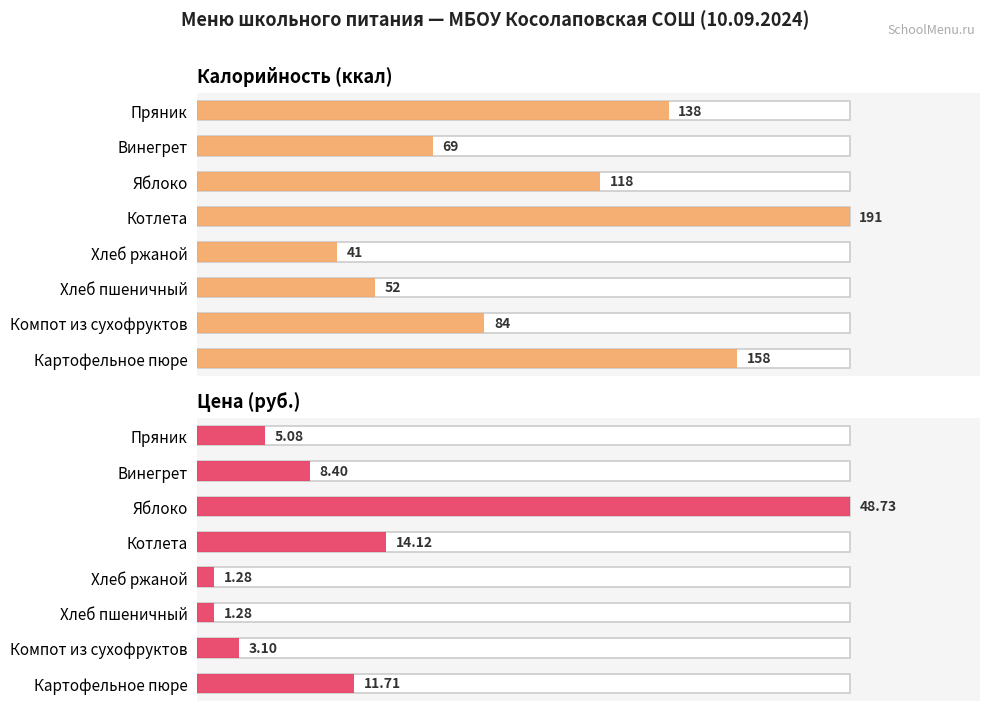

Which series has the largest total across all categories?

Калорийность (ккал)